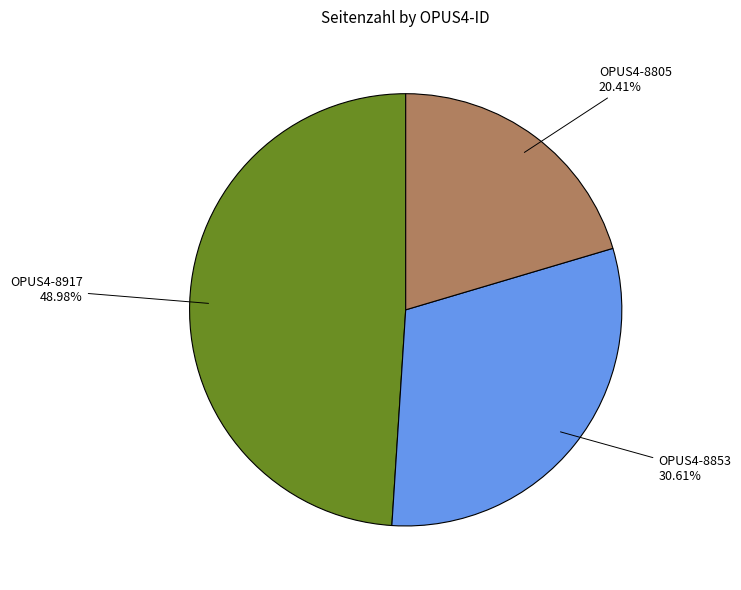

Rank the categories by value from highest to lowest.

OPUS4-8917, OPUS4-8853, OPUS4-8805